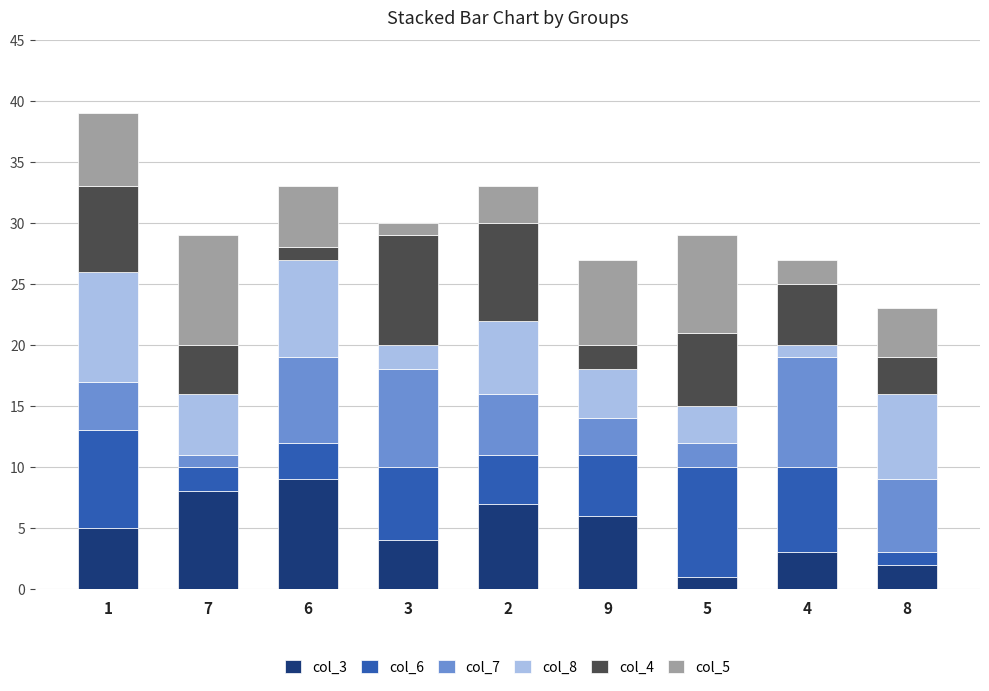

True or false: col_3 has a value of 5 at 1.

True